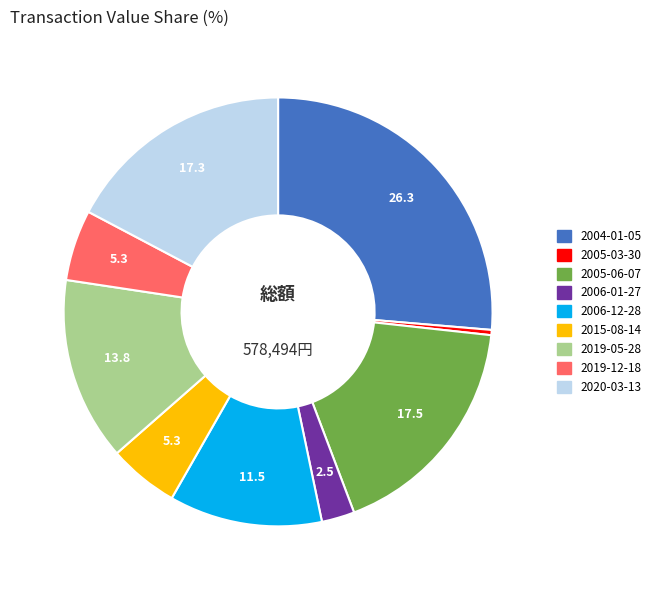

Which has a higher value, 2005-06-07 or 2015-08-14?

2005-06-07